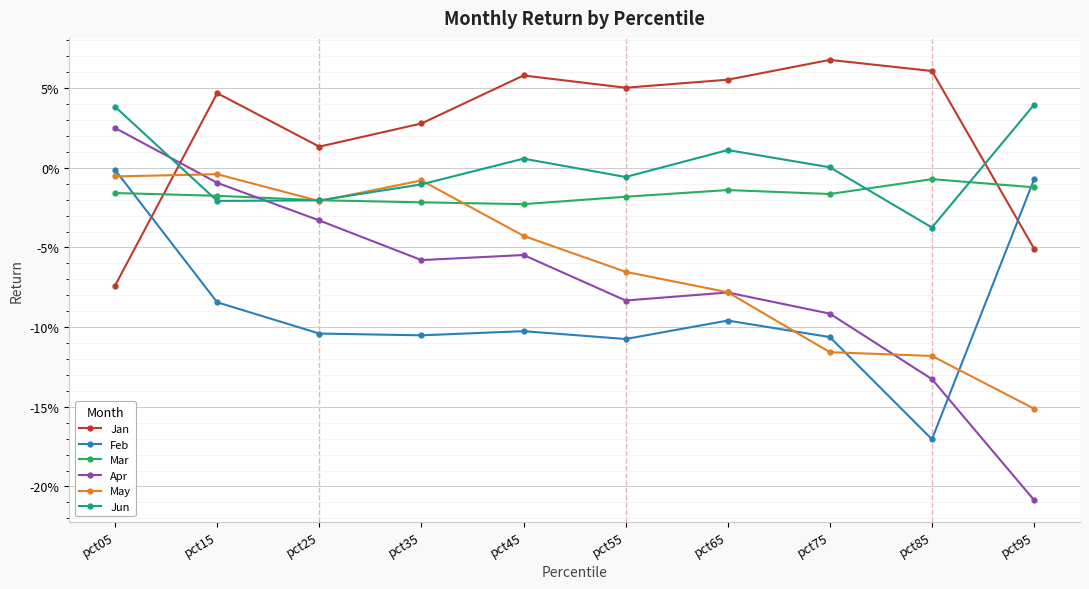

Between which two adjacent categories do Mar and Jan first intersect?

pct05 and pct15